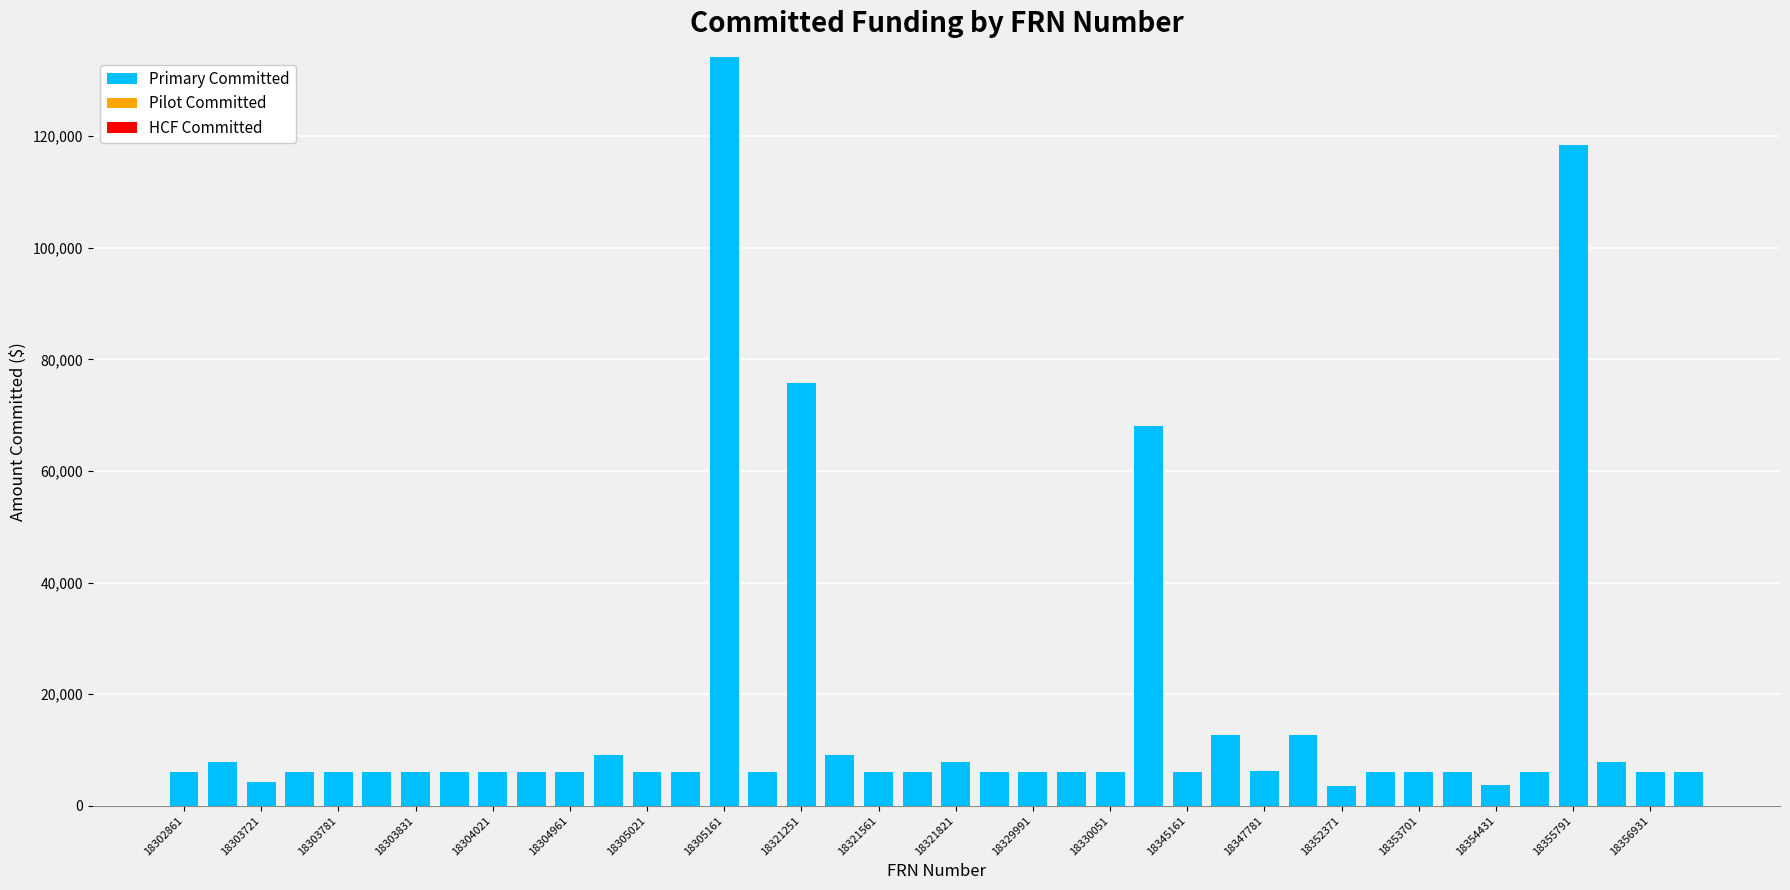

What is the smallest value displayed?

3566.3